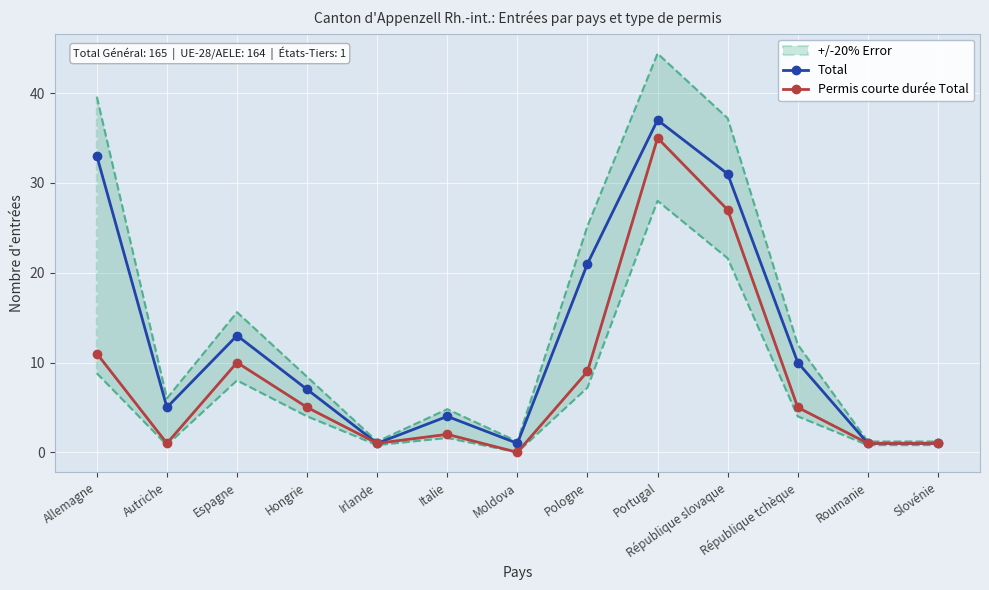

At how many categories does at least one series exceed 2?

9